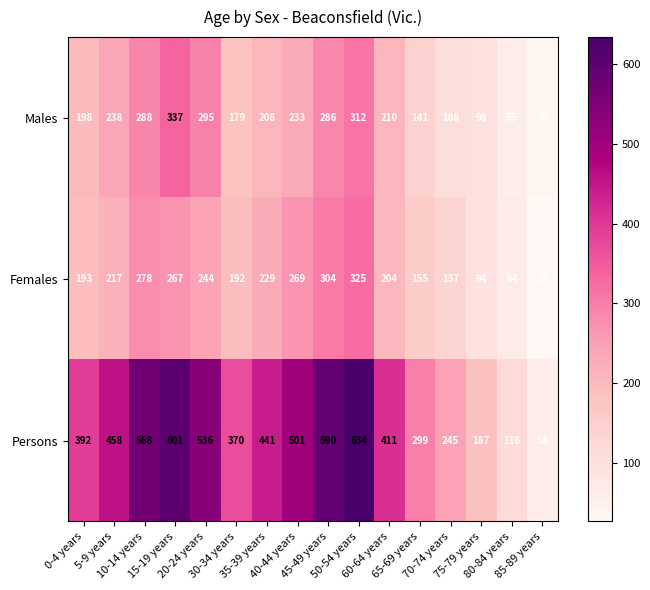

Which label corresponds to the largest value in the chart?

50-54 years